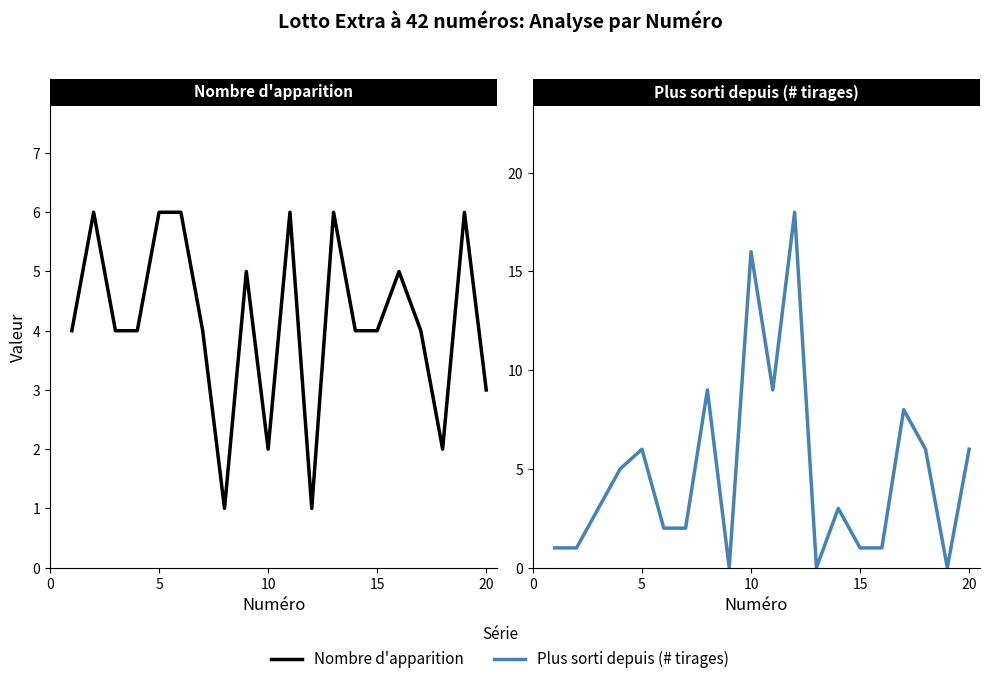

True or false: Plus sorti depuis (# tirages) and Nombre d'apparition cross at least once.

True